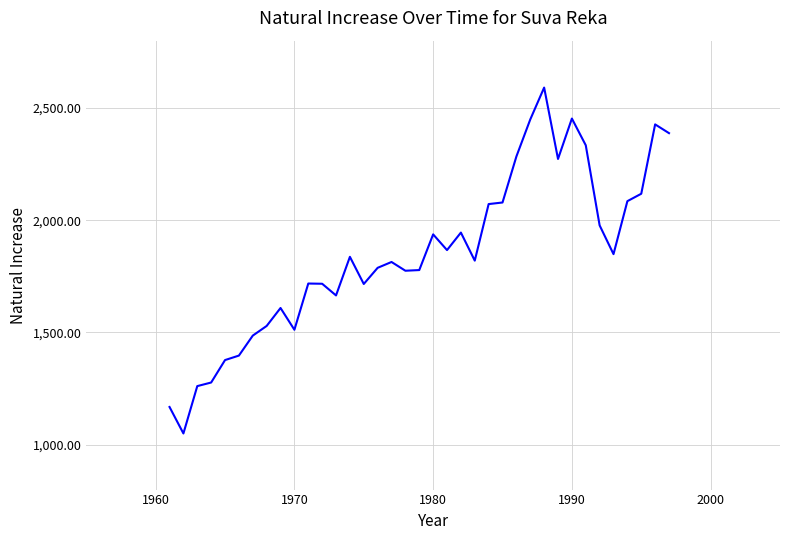

What is the difference between the maximum and minimum values?

1541